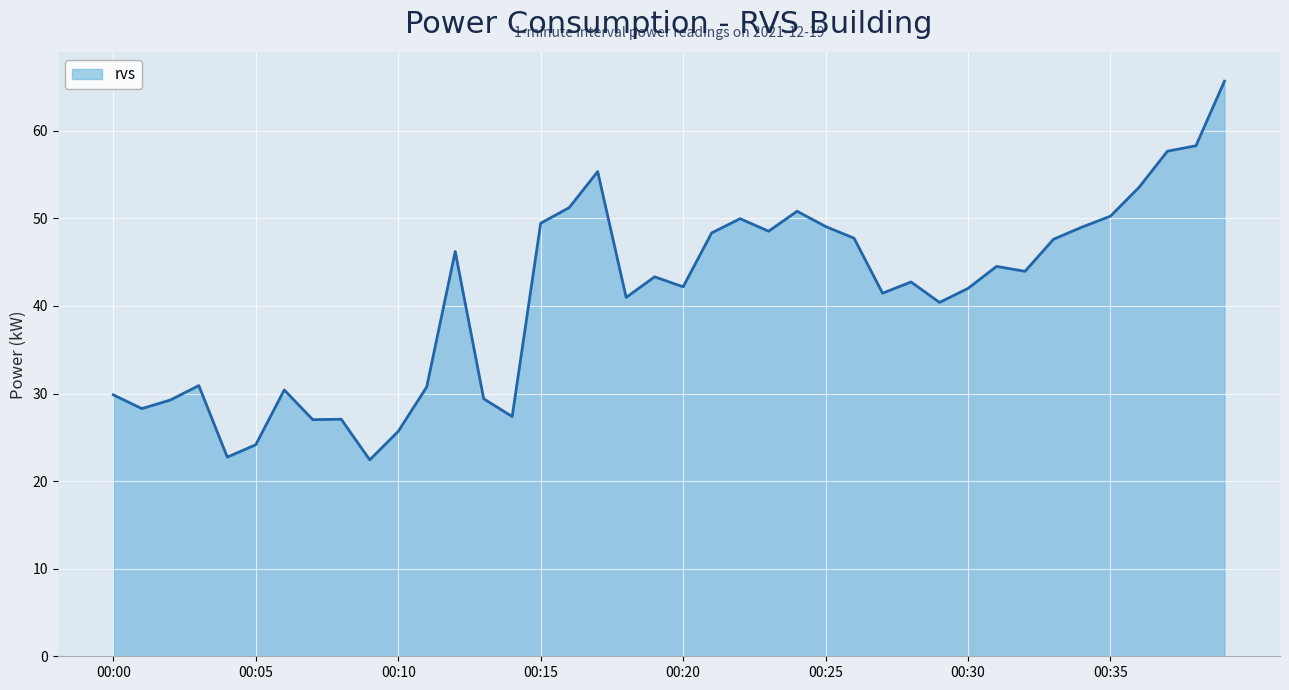

What is the maximum value shown in the chart?

65.7